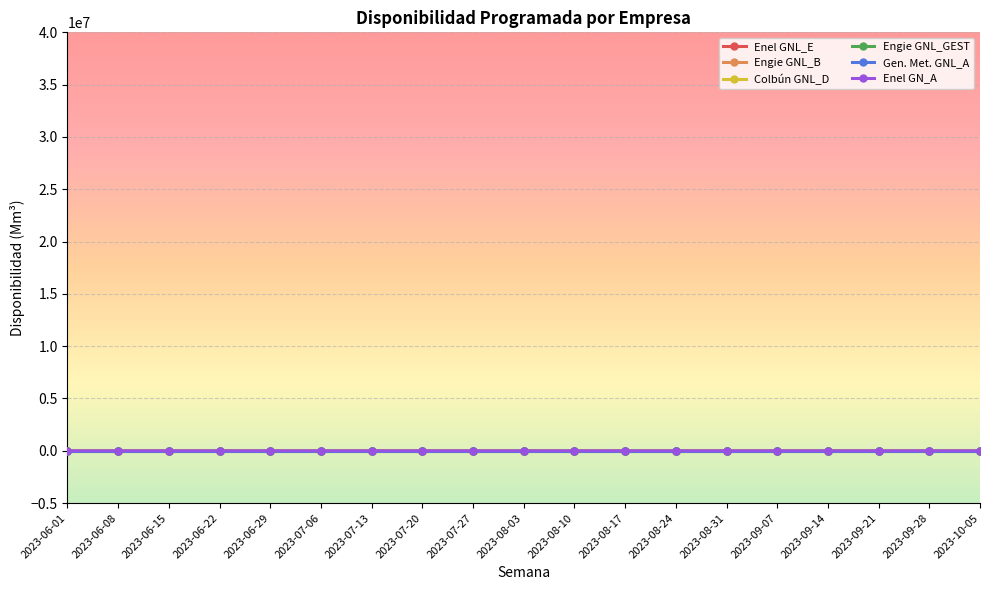

Which series has the largest range (max minus min)?

Enel GNL_E